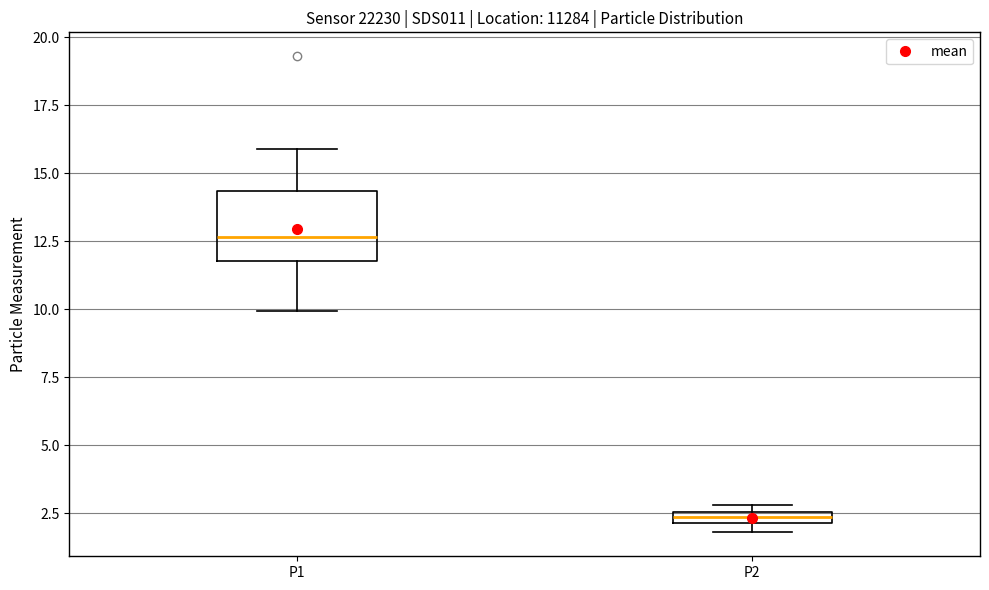

Where does the upper whisker of the box for P1 end on the y-axis? The values are not printed on the chart, so give them approximately, as read against the axis.

16.0